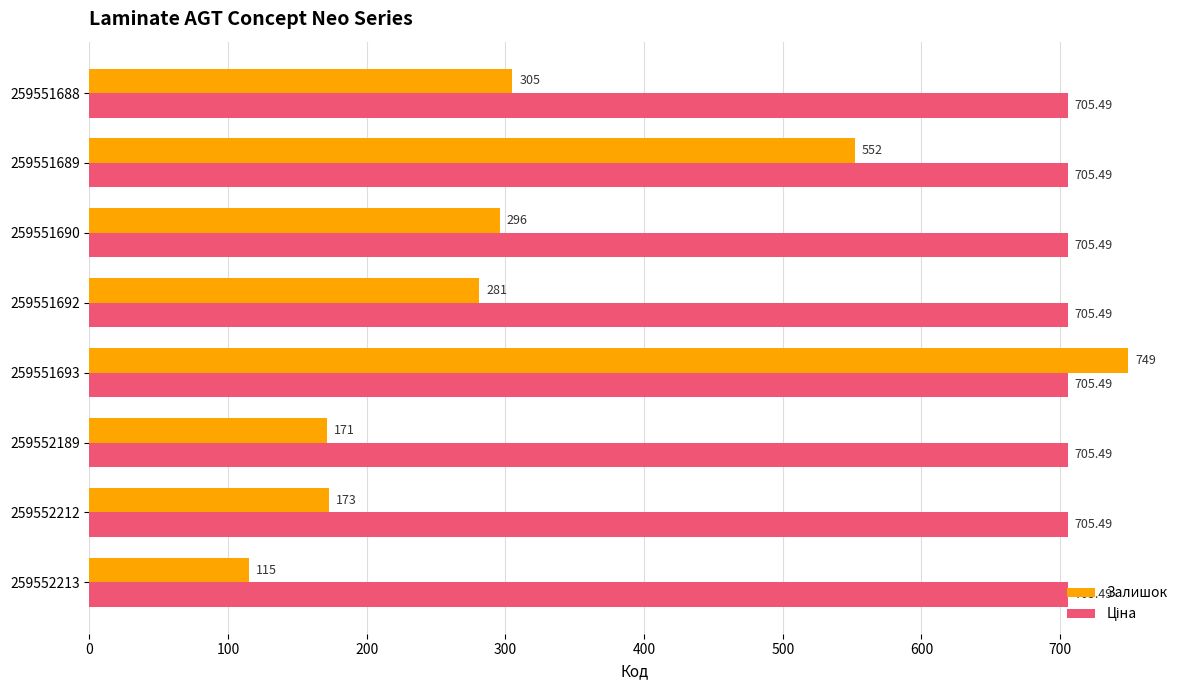

What is the difference between the second highest and minimum values in the Залишок series?

437.0